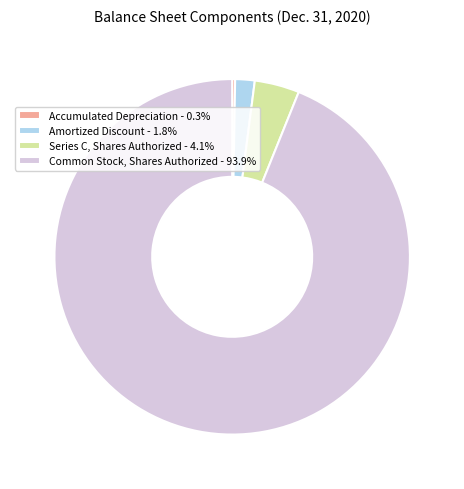

Does Amortized Discount - 1.8% account for over 50% of the chart?

No